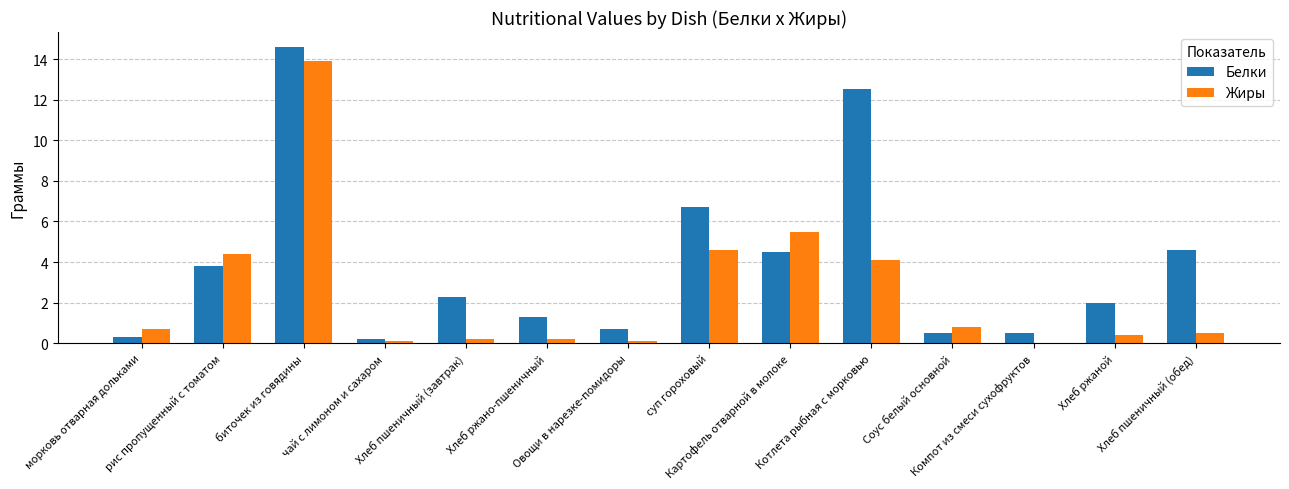

What is the sum of all Жиры values?

35.5